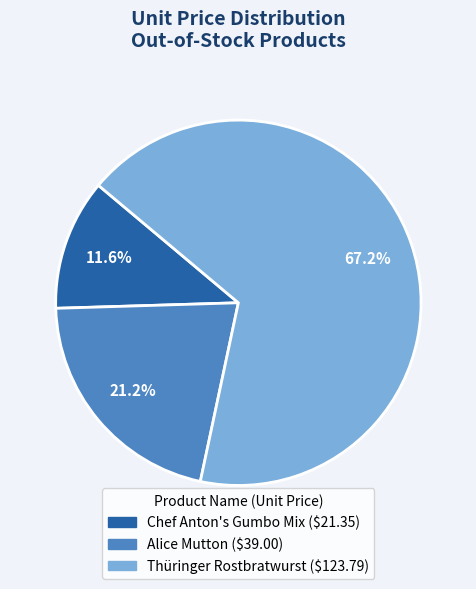

How many slices are in this pie chart?

3